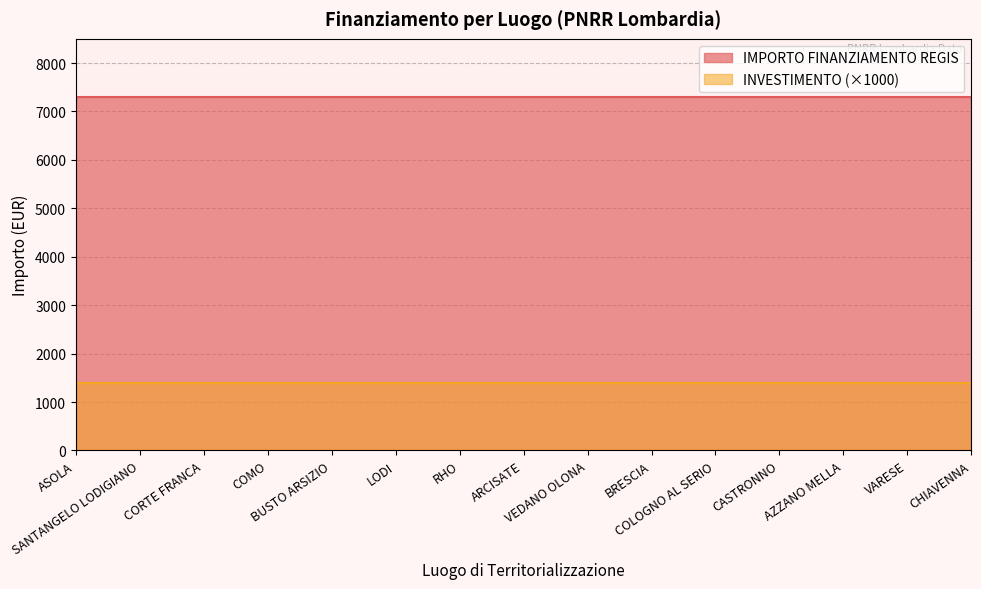

The IMPORTO FINANZIAMENTO REGIS series shows 10579.9 at AZZANO MELLA. True or false?

False